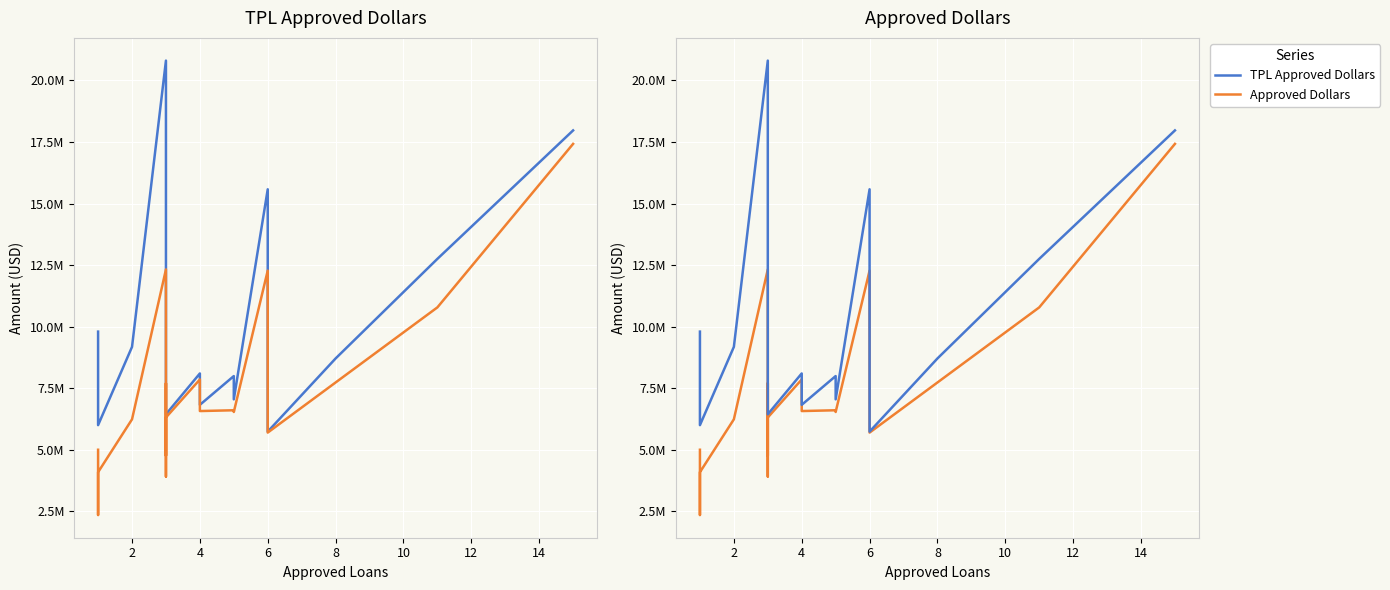

List the series in order of their overall mean, lowest first.

Approved Dollars, TPL Approved Dollars